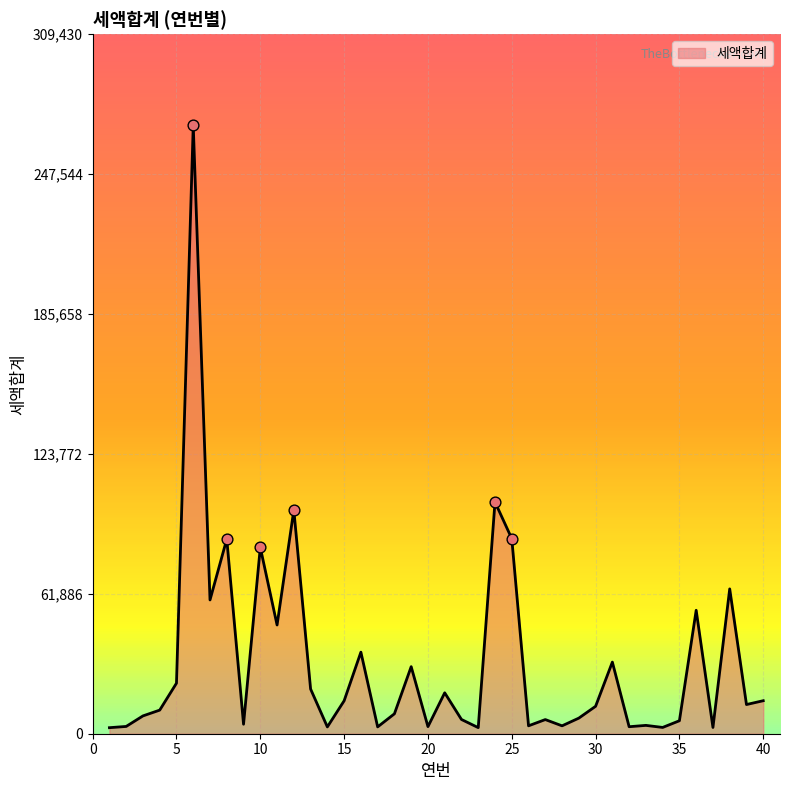

What is the maximum value shown in the chart?

269070